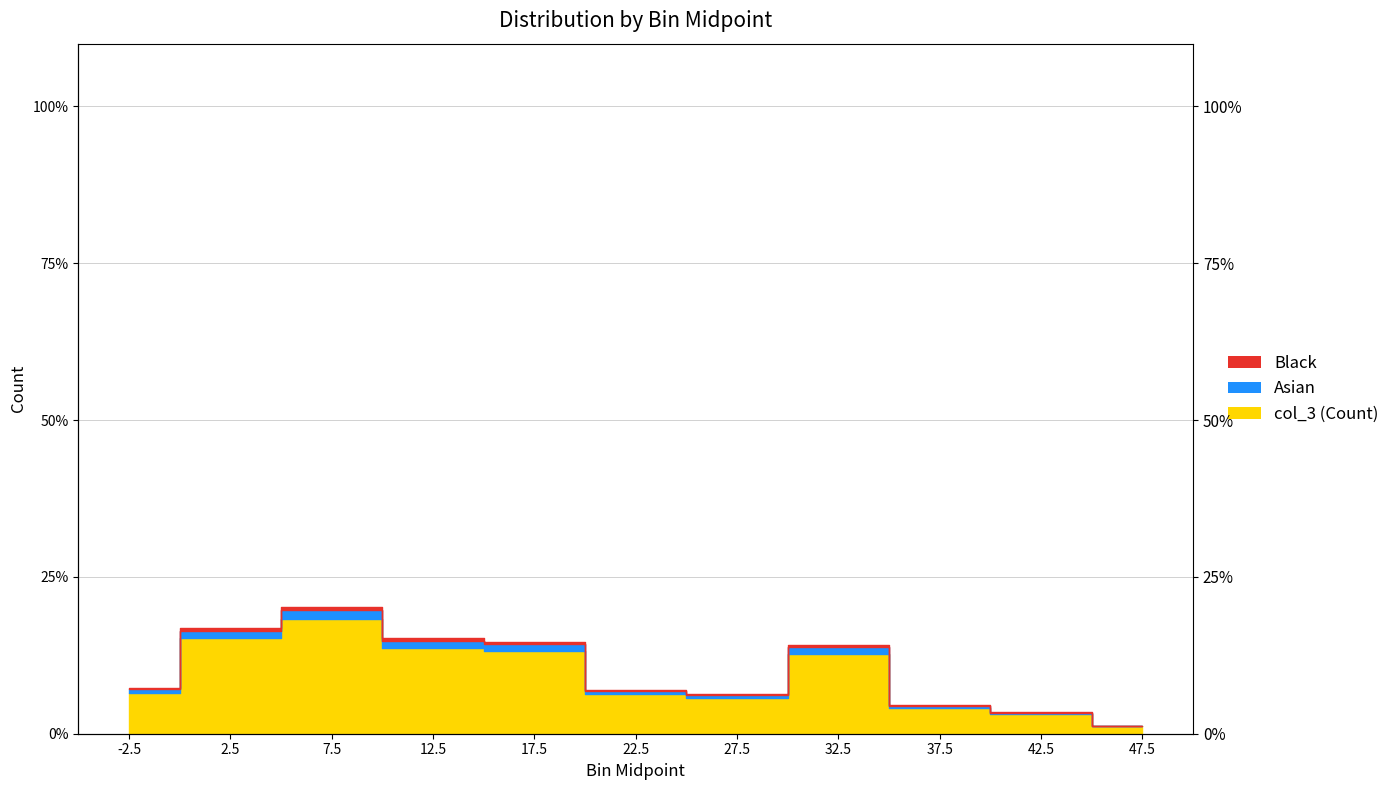

Is it true that the value at 22.5 is 6.3?

True